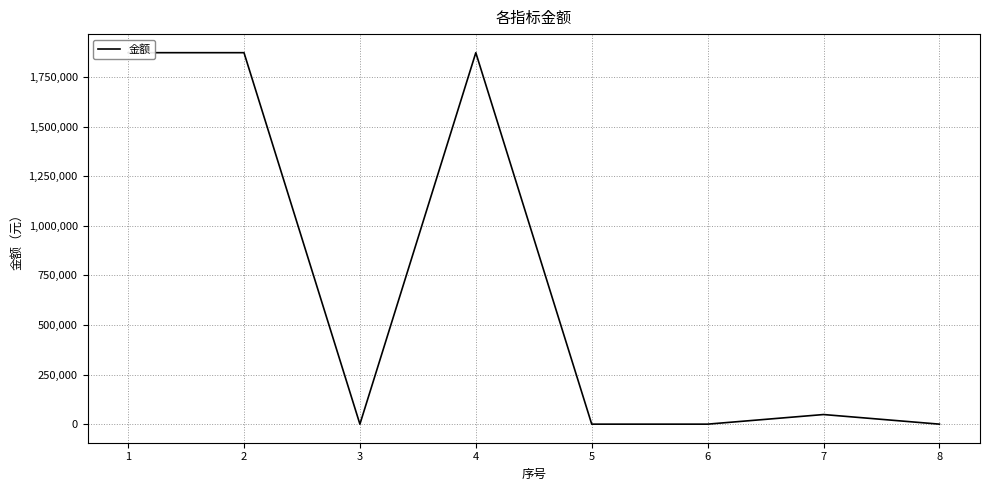

Between 5 and 1, which is larger?

1